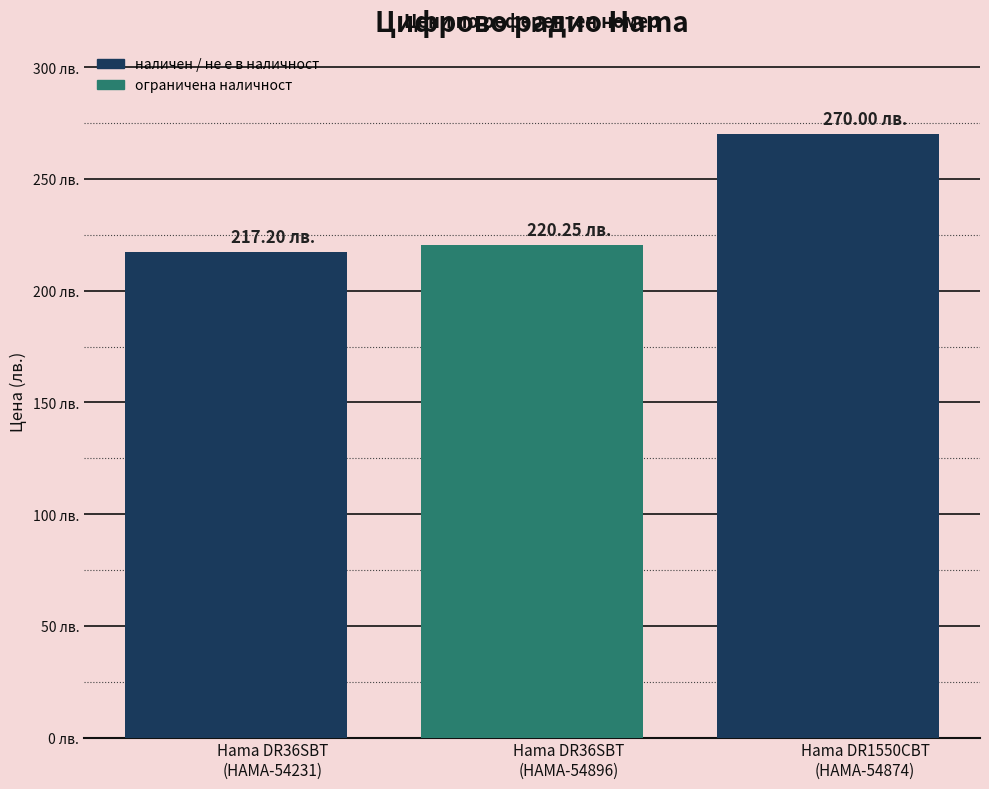

Reading right to left, what are all the values shown in this chart?

Hama DR1550CBT
(HAMA-54874)=270.0	Hama DR36SBT
(HAMA-54896)=220.2	Hama DR36SBT
(HAMA-54231)=217.2